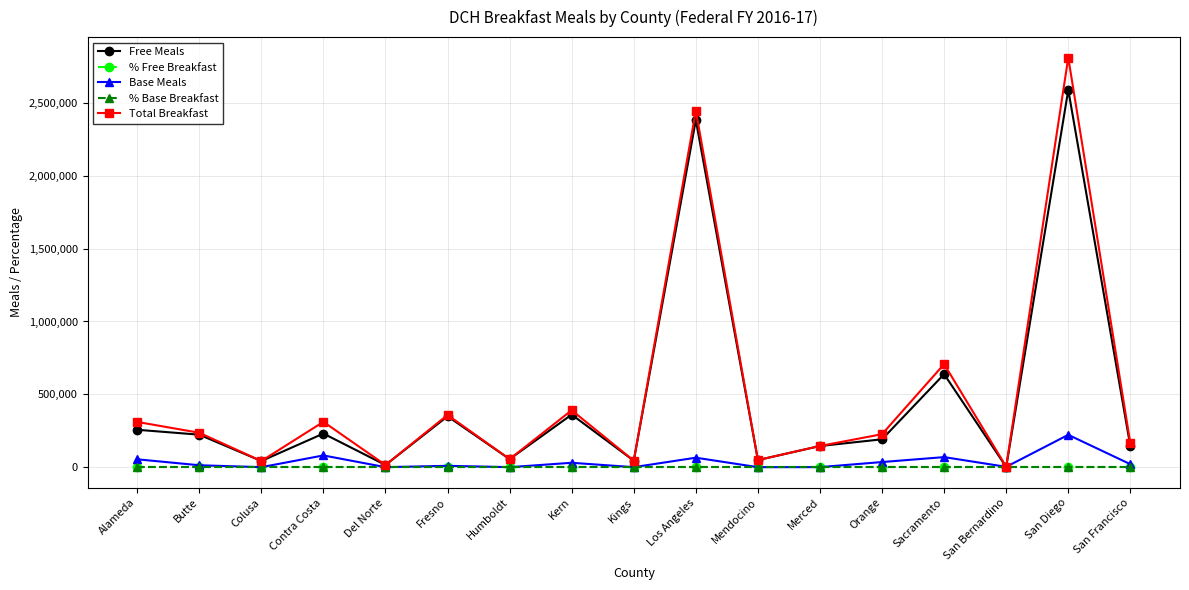

True or false: Total Breakfast has more than 1 points higher than both neighbors.

True